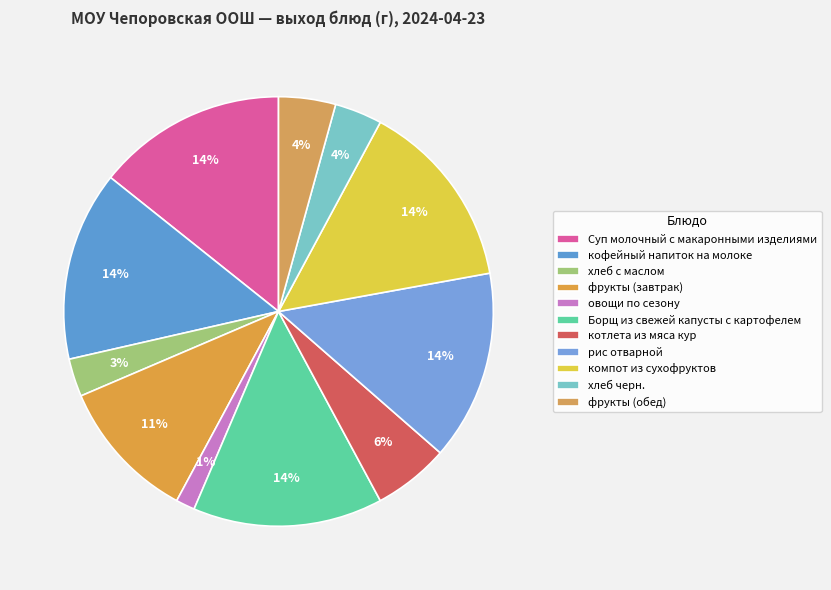

Count the number of slices in the pie.

11